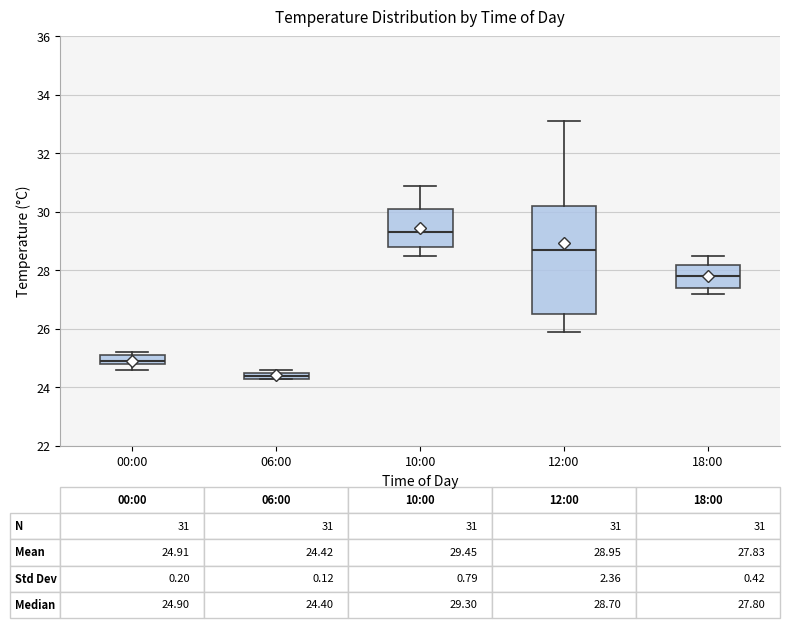

Which box's median line is the lowest?

06:00